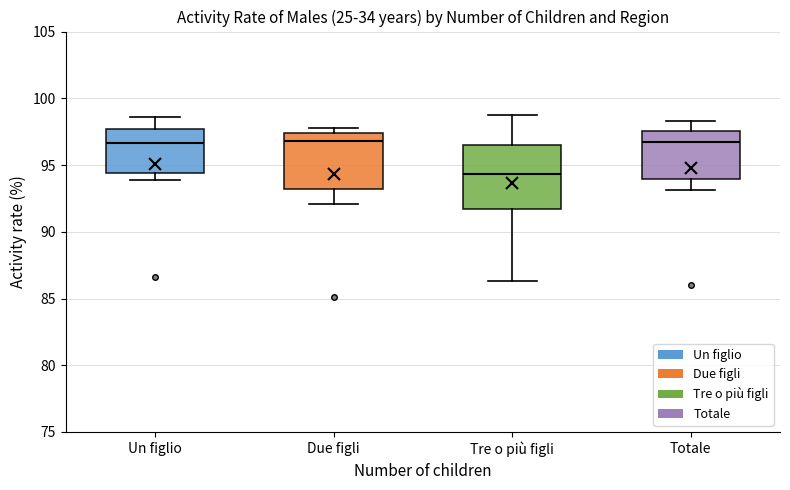

Reading left to right, transcribe this box plot: for each box, give where its median line is, the range the box spans, and where its two whiskers end, as read against the y-axis. The values are not printed on the chart, so give them approximately, as read against the axis.

Un figlio: median 96.5, box 94.5 to 97.5, whiskers 94.0 to 98.5
Due figli: median 97.0, box 93.0 to 97.5, whiskers 92.0 to 97.5 (just above the box's upper edge)
Tre o più figli: median 94.5, box 91.5 to 96.5, whiskers 86.5 to 99.0
Totale: median 96.5, box 94.0 to 97.5, whiskers 93.0 to 98.5